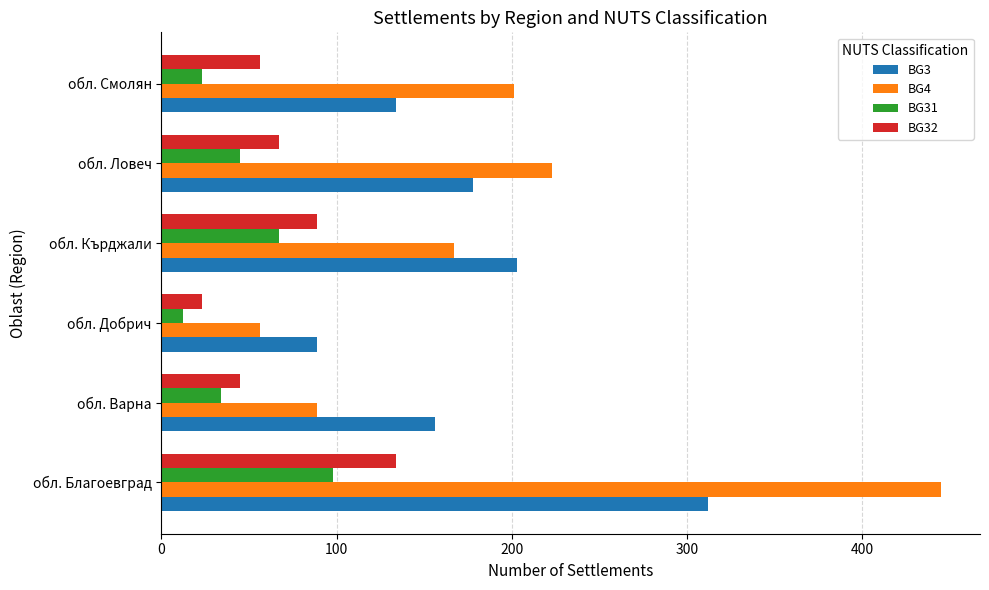

What is the minimum value shown in the chart?

12